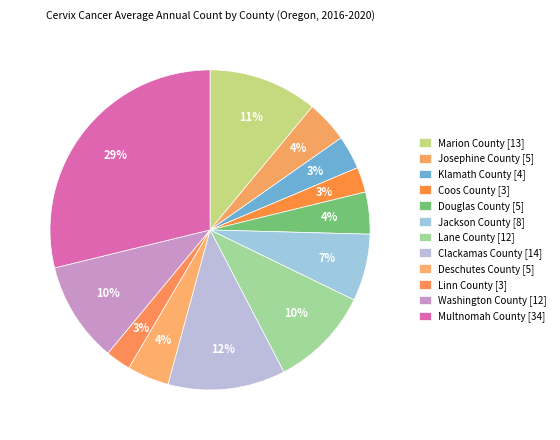

How many segments does this pie chart have?

12